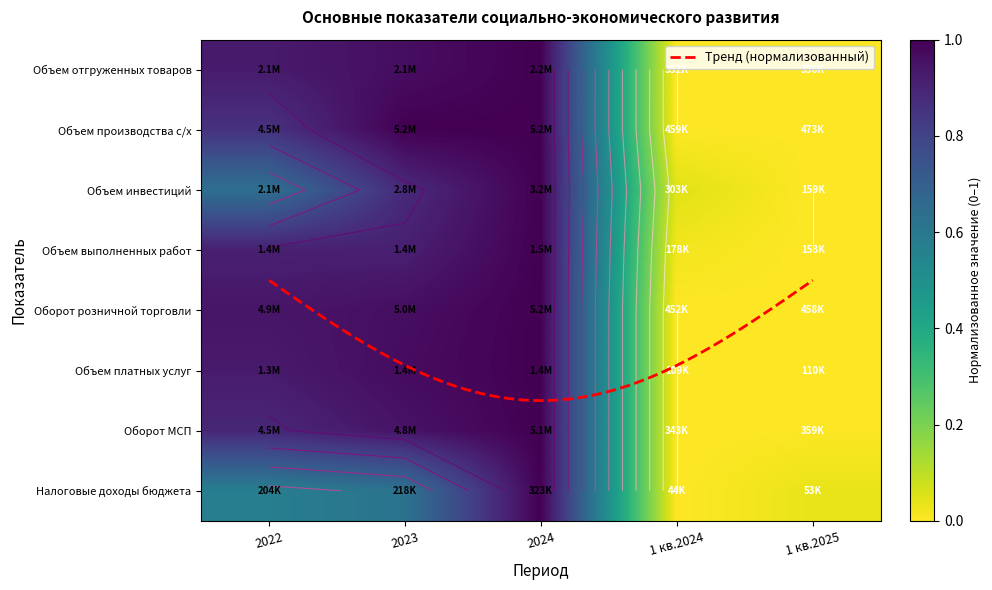

Which series has the largest total across all categories?

Оборот розничной торговли